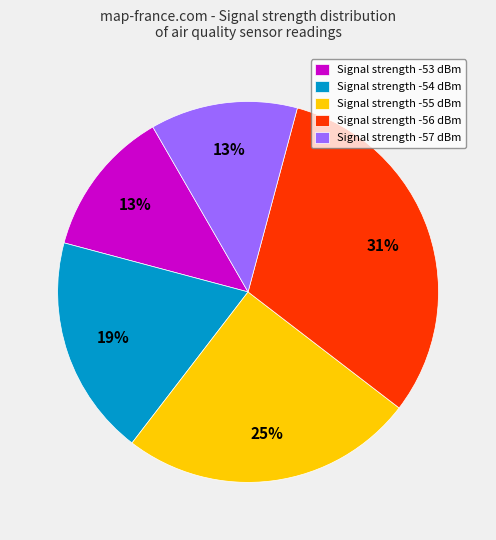

Is the sum of Signal strength -56 dBm and Signal strength -53 dBm greater than half?

No